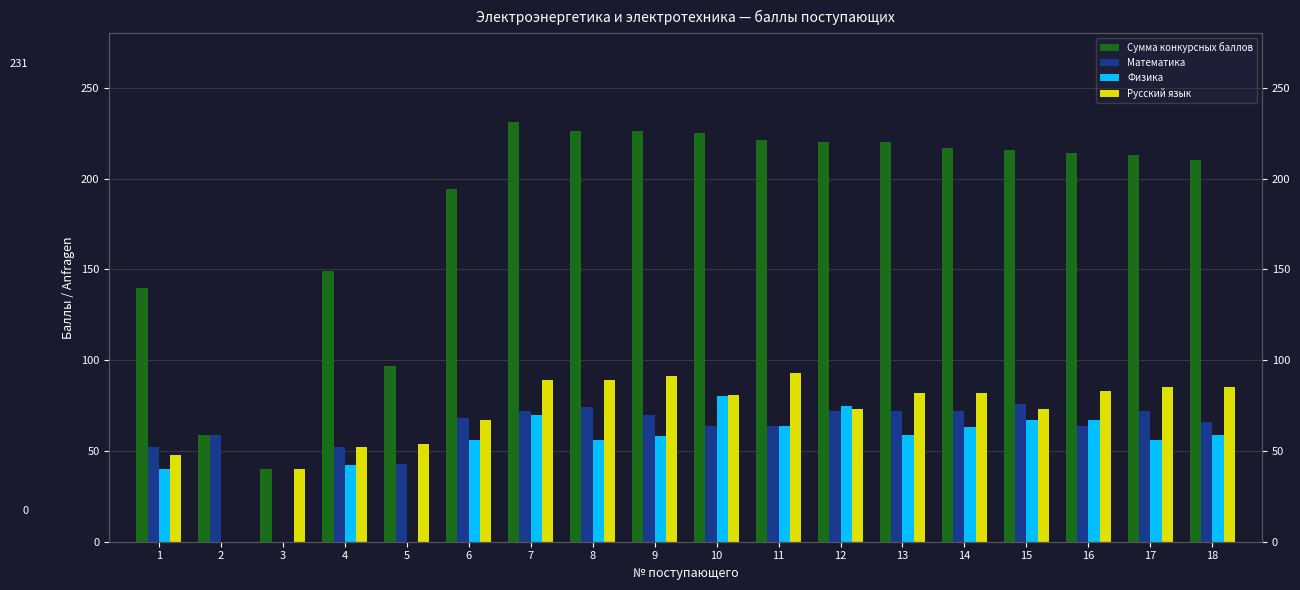

Reading left to right, list all the values displayed in this chart.

Сумма конкурсных баллов: 140	59	40	149	97	194	231	226	226	225	221	220	220	217	216	214	213	210
Математика: 52	59	0	52	43	68	72	74	70	64	64	72	72	72	76	64	72	66
Физика: 40	0	0	42	0	56	70	56	58	80	64	75	59	63	67	67	56	59
Русский язык: 48	0	40	52	54	67	89	89	91	81	93	73	82	82	73	83	85	85